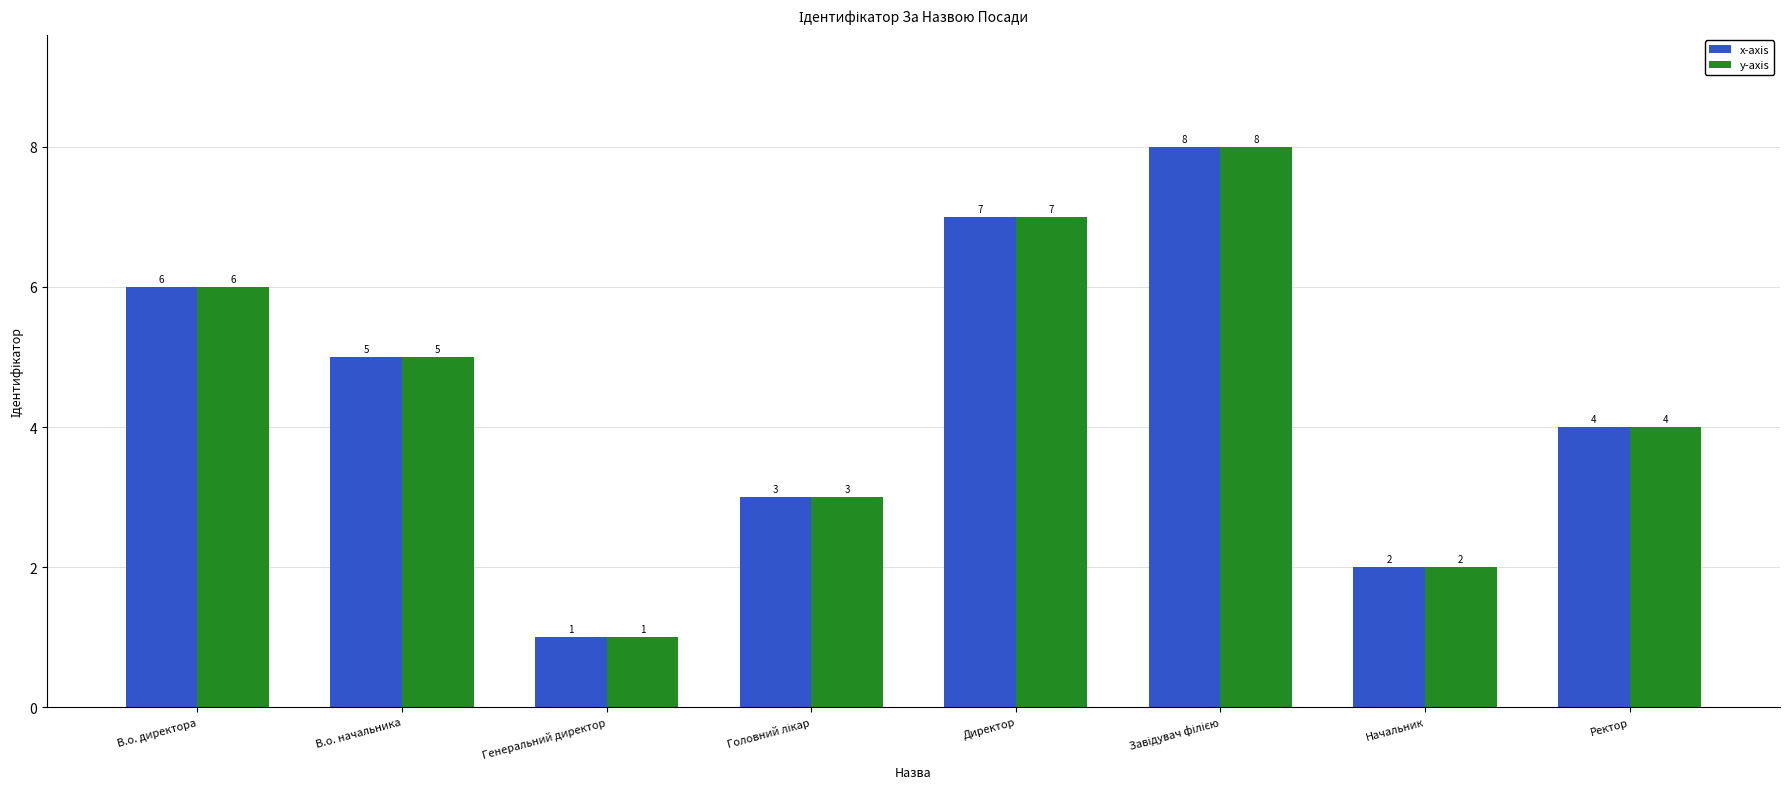

At which label does x-axis first exceed 5?

В.о. директора